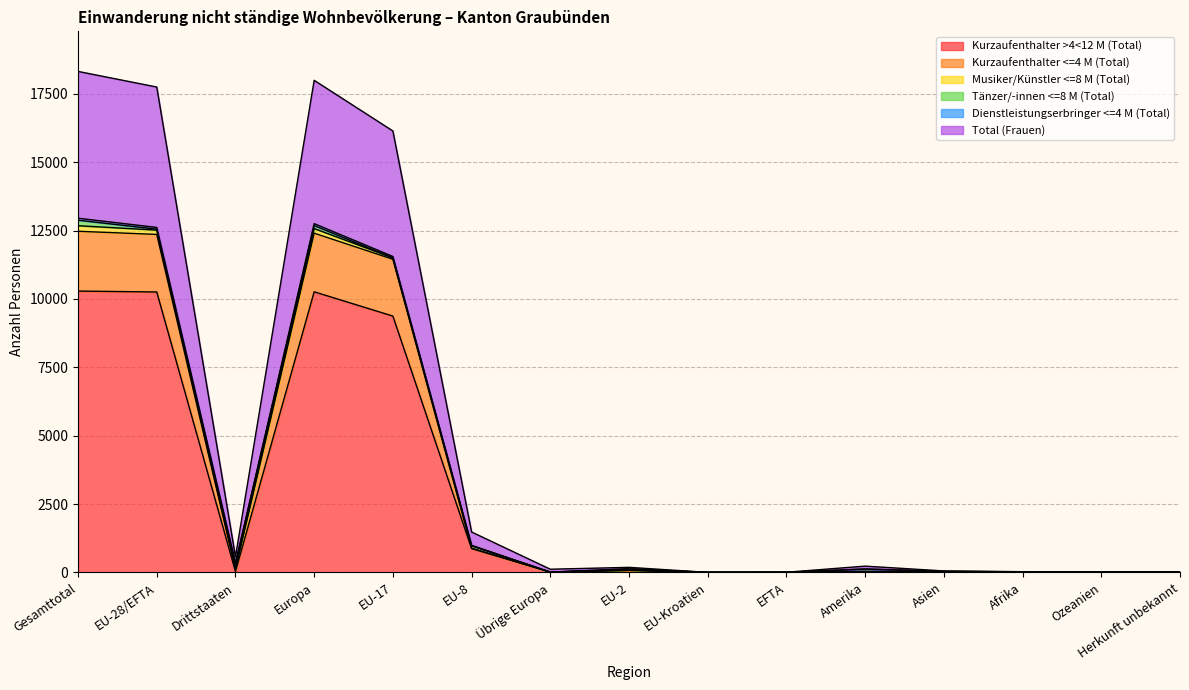

At which category does the chart reach its minimum across all series?

EU-Kroatien